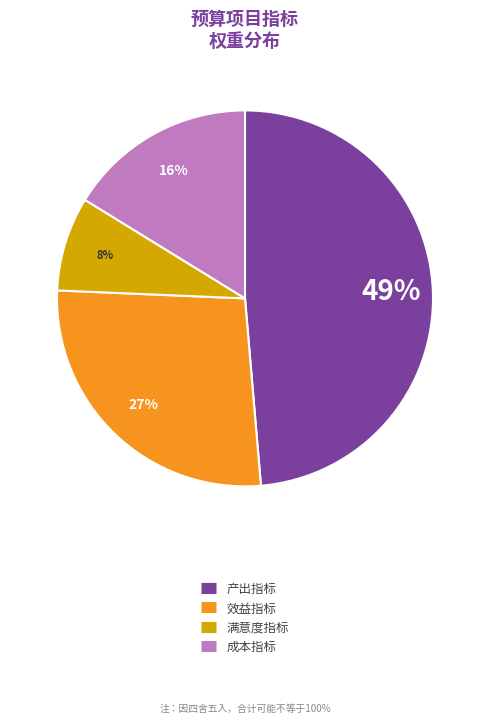

True or false: 产出指标 accounts for 34% of the total.

False